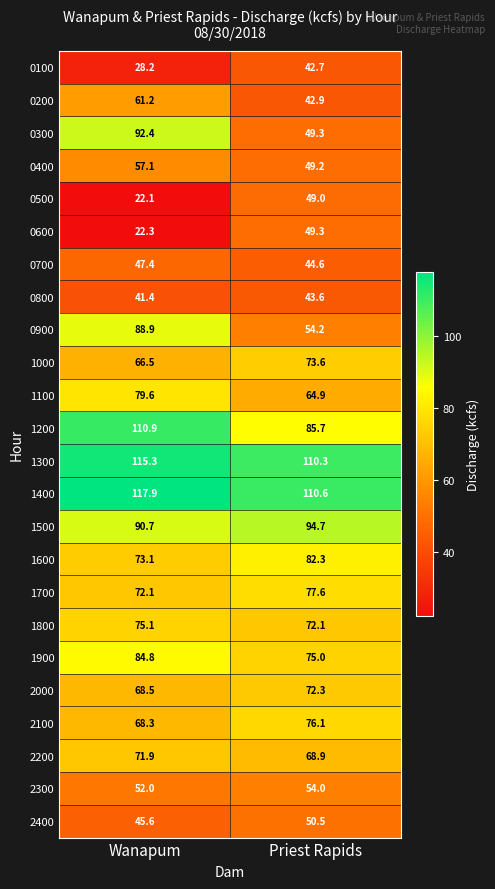

Rank the series by their maximum value, from lowest to highest.

0100, 0800, 0700, 0500, 0600, 2400, 2300, 0400, 0200, 2200, 2000, 1000, 1800, 2100, 1700, 1100, 1600, 1900, 0900, 0300, 1500, 1200, 1300, 1400